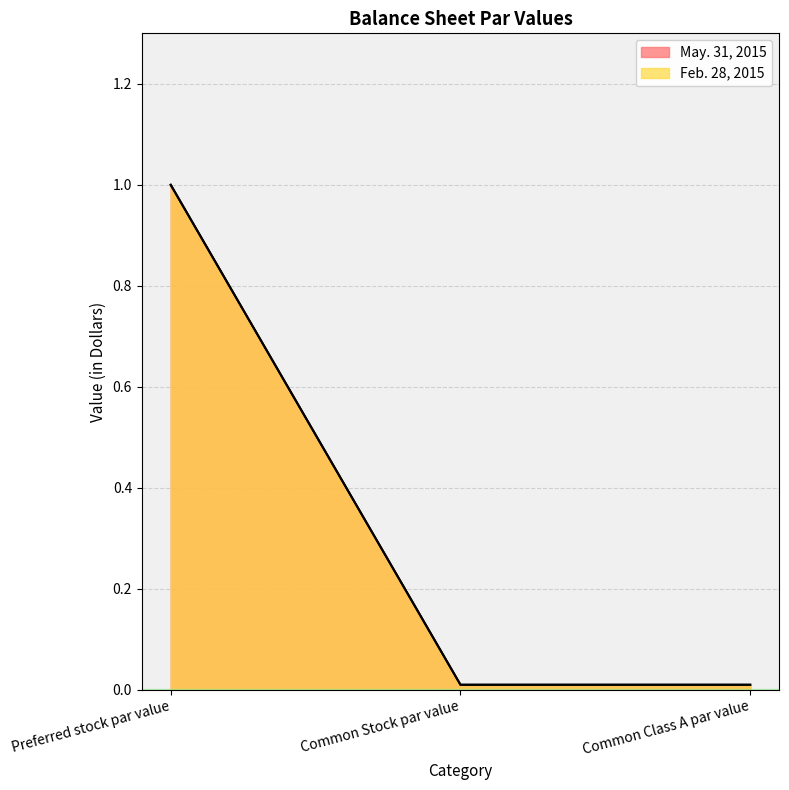

The value of Feb. 28, 2015 at Common Stock par value is 0.0. True or false?

False